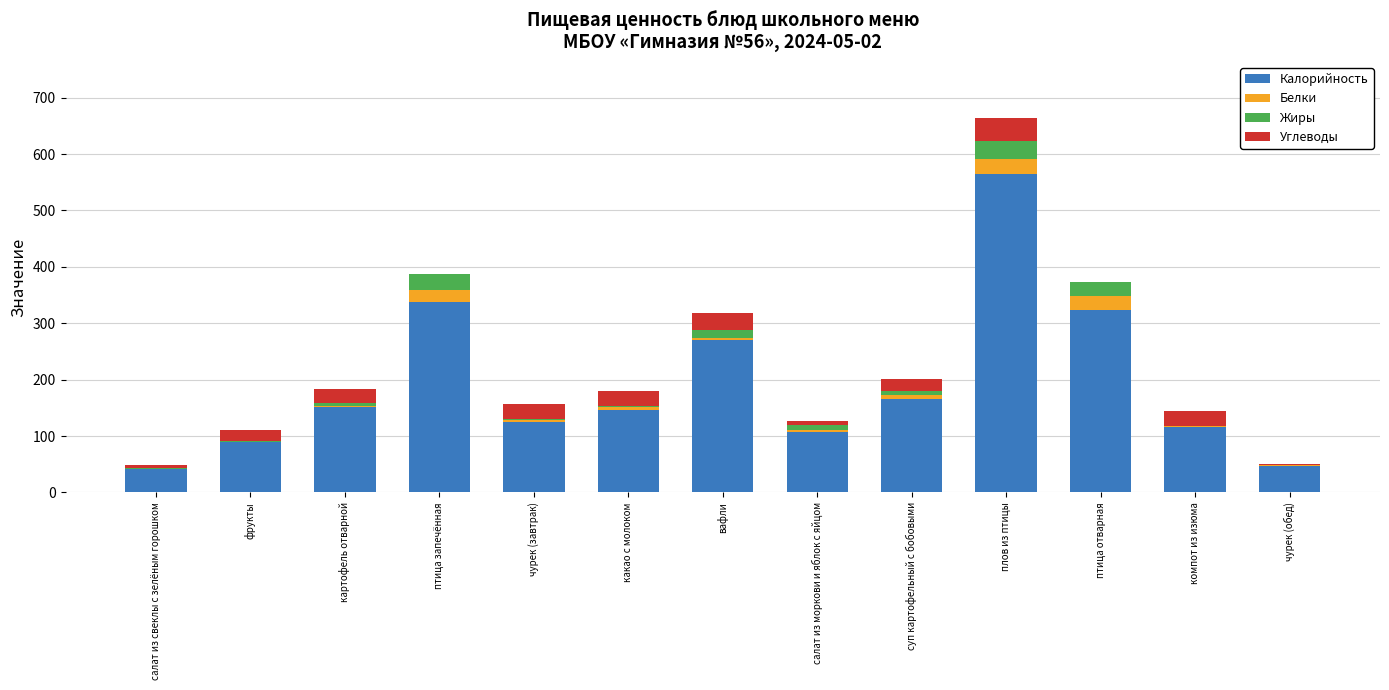

At which category is the sum across all series the highest?

плов из птицы